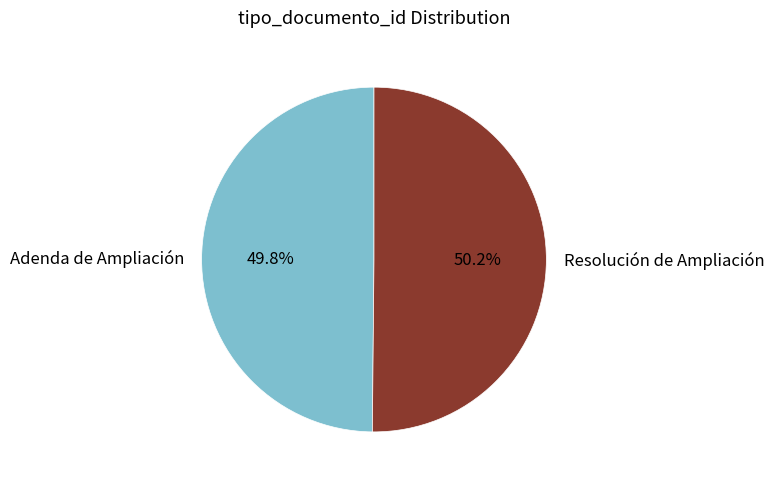

What is the ratio of the value at Adenda de Ampliación to the value at Resolución de Ampliación?

1.0